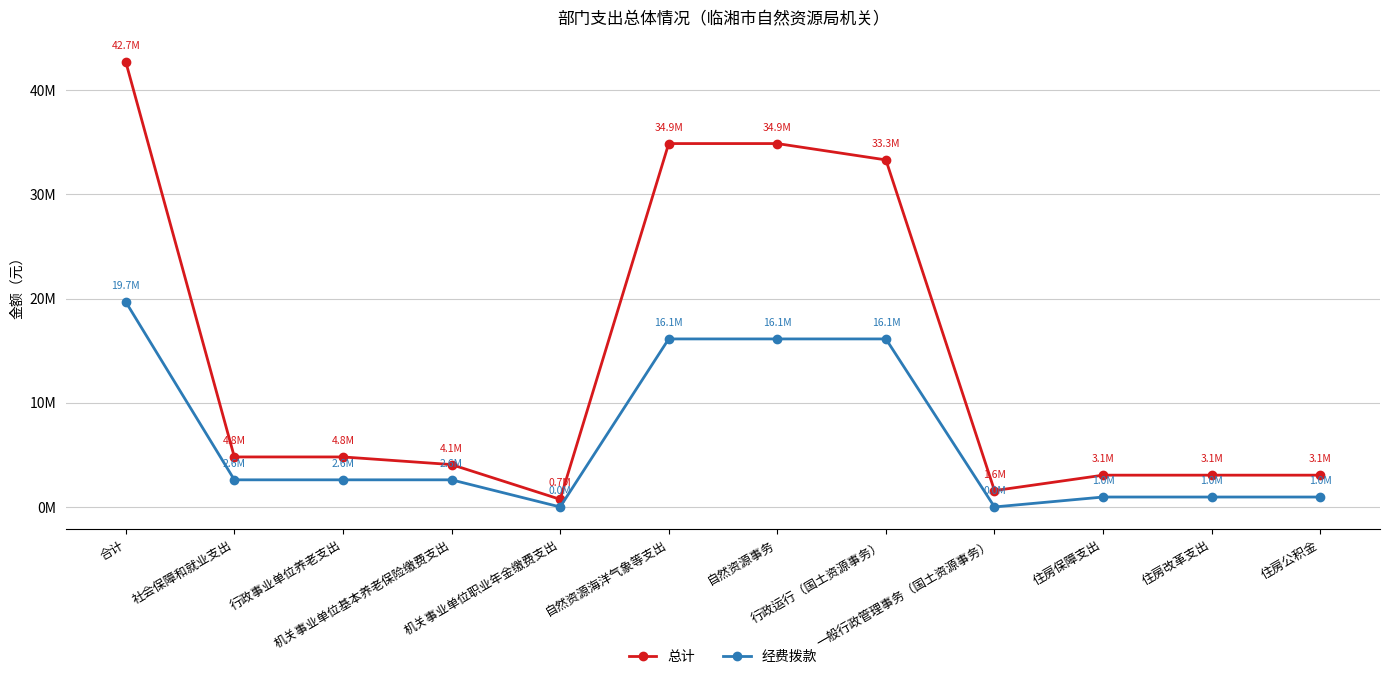

What is the maximum value shown in the chart?

42737218.1